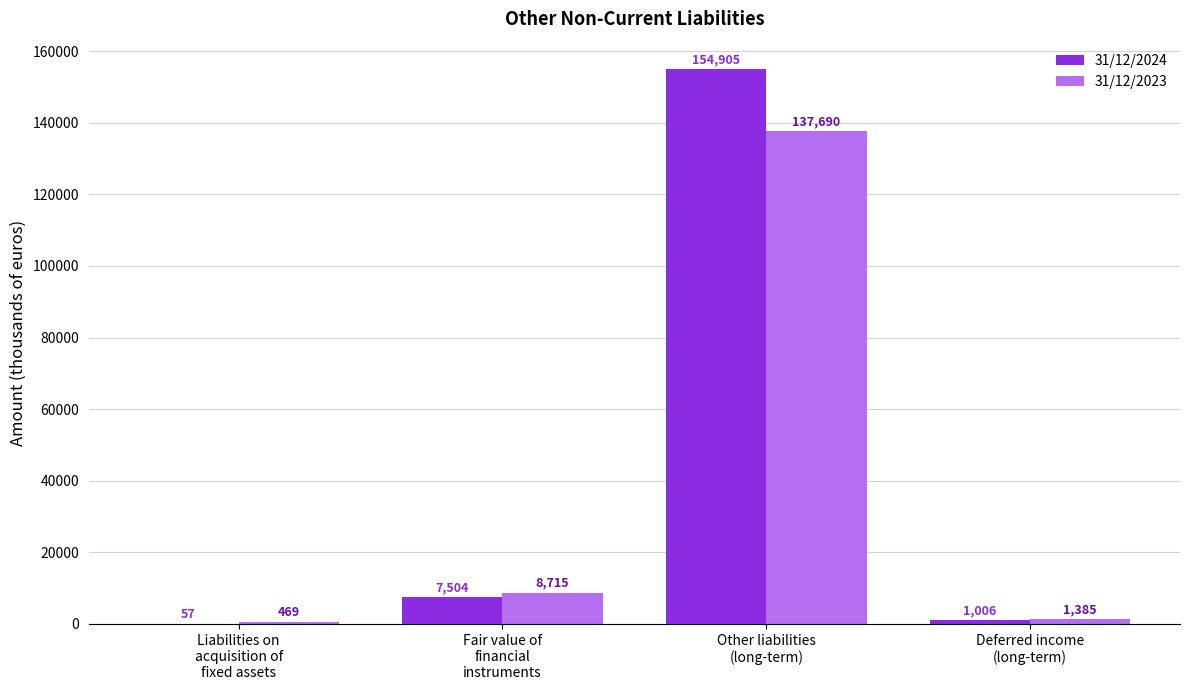

Which category has the highest value in the 31/12/2024 series?

Other liabilities
(long-term)